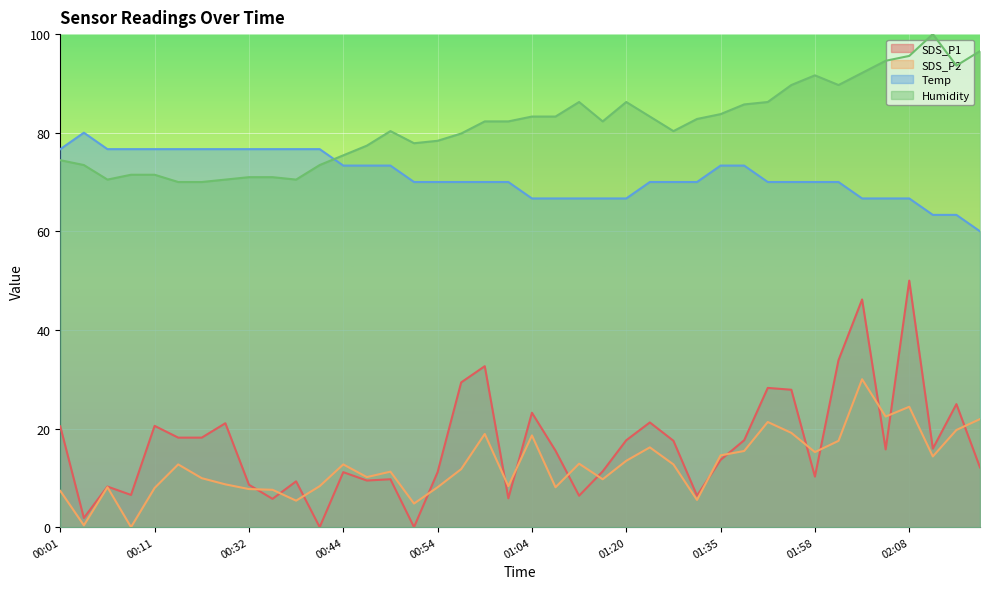

True or false: SDS_P2 and Humidity intersect in this chart.

False